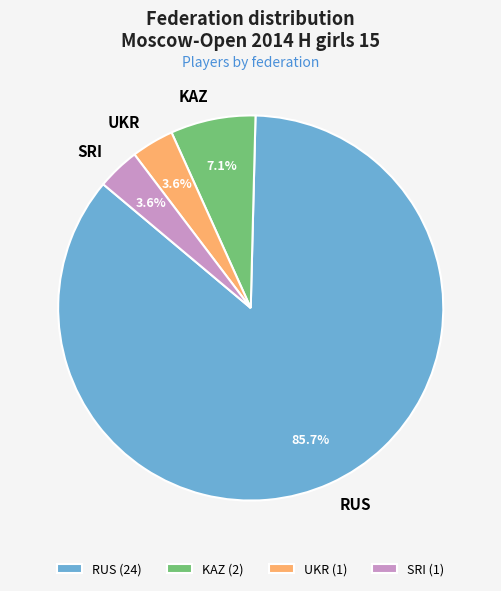

To the nearest percent, what portion does UKR represent?

4%